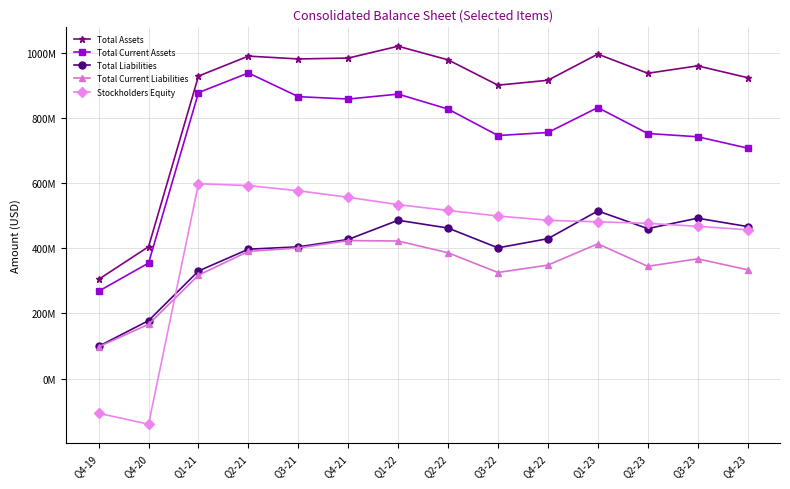

What is the label of the 2nd point from the right?

Q3-23